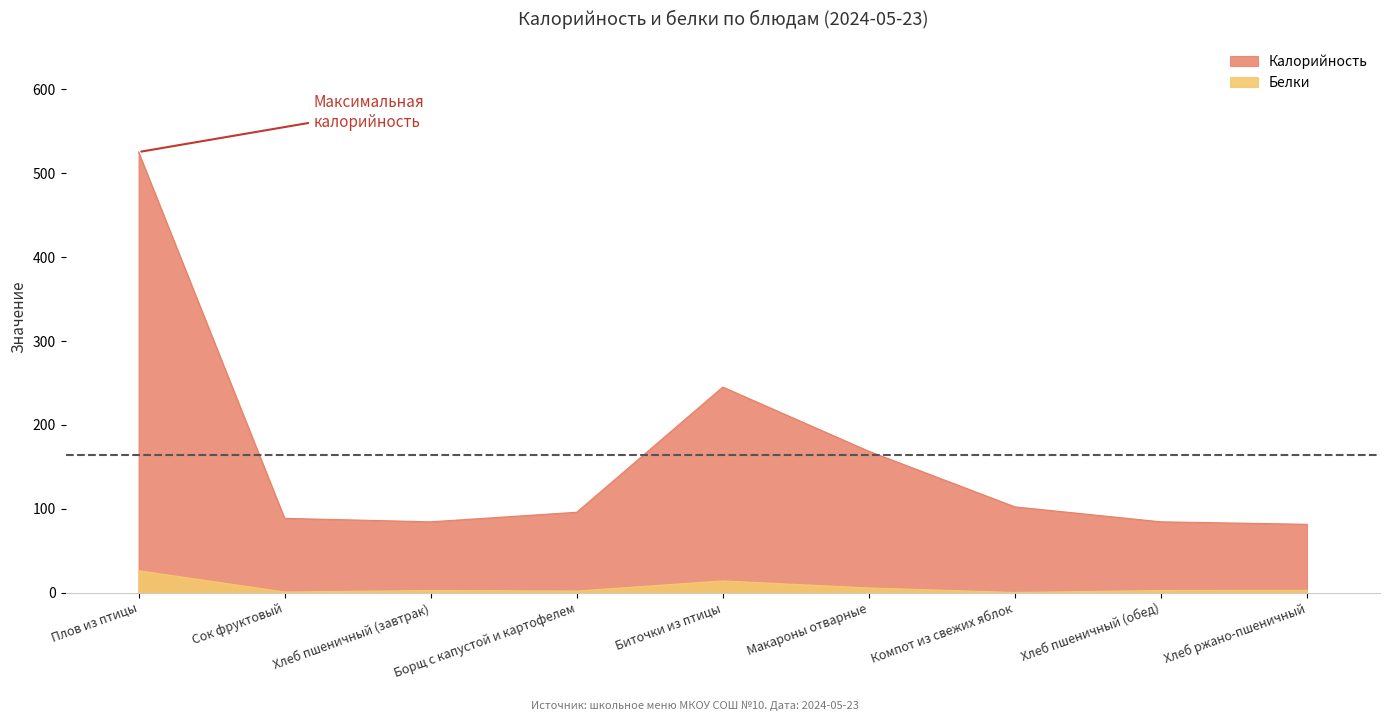

How many lines are shown in the chart?

2